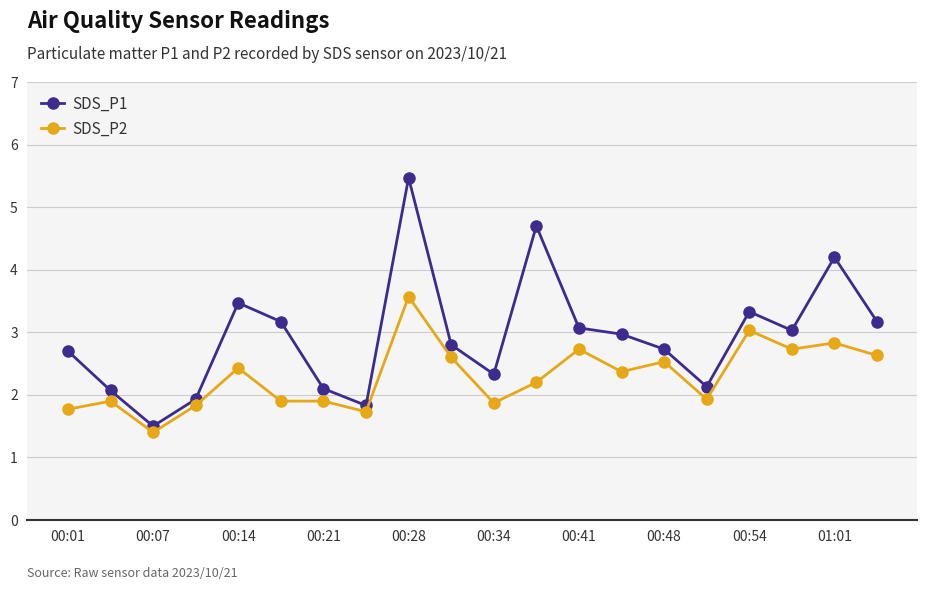

Which series has the largest range (max minus min)?

SDS_P1